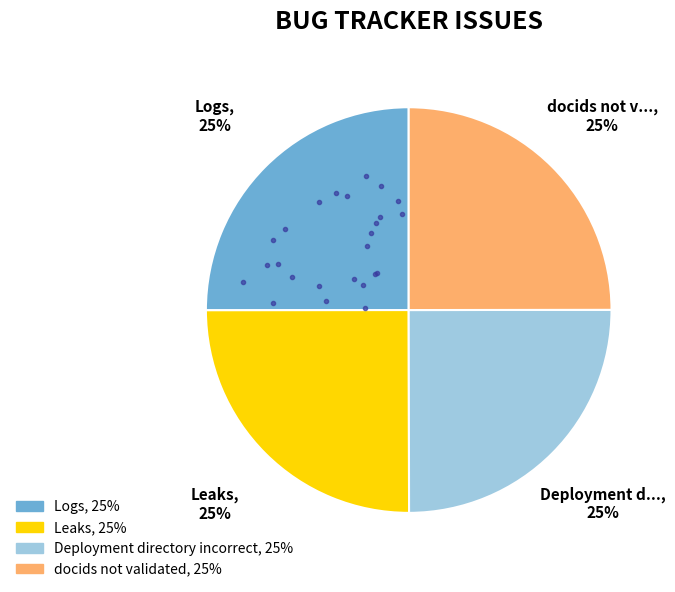

What is the ratio of the value at Deployment directory incorrect to the value at docids not validated?

1.0